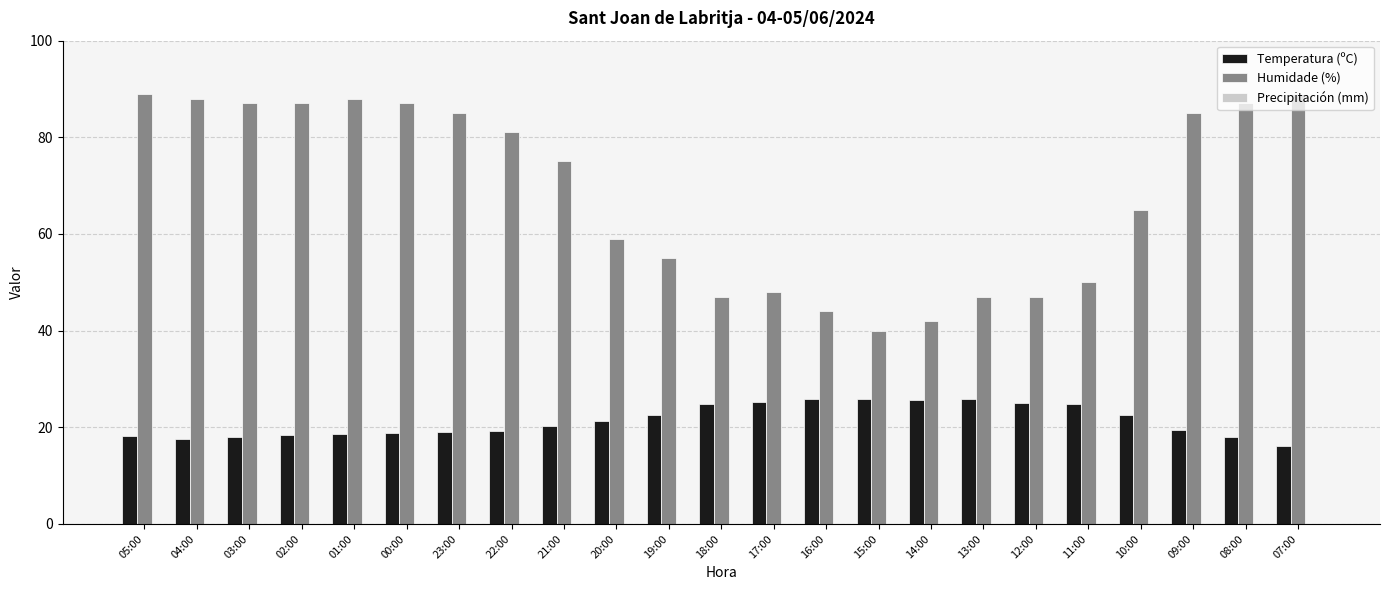

What is the average value of the Humidade (%) series?

68.3